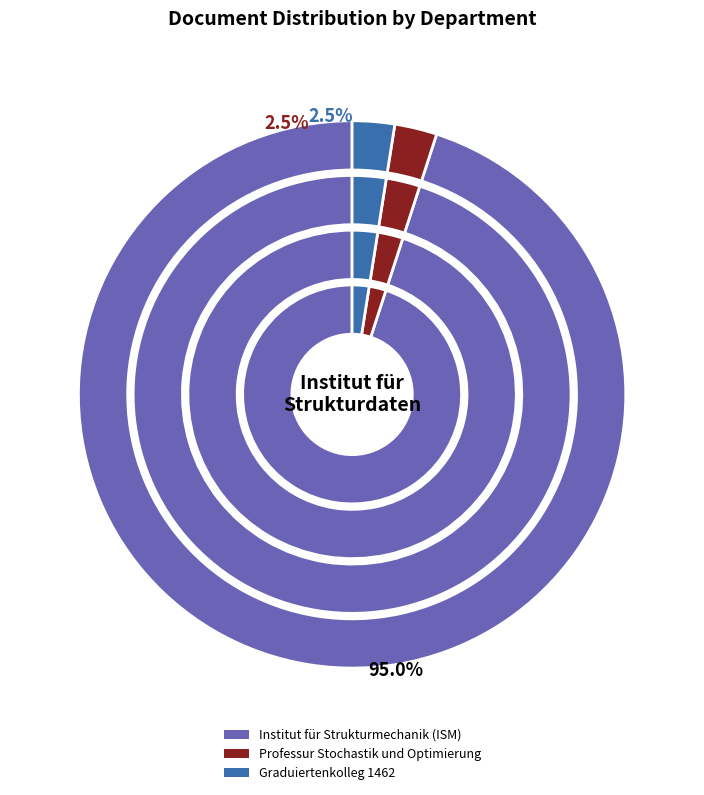

Which category has the smallest portion of the pie?

Professur Stochastik und Optimierung